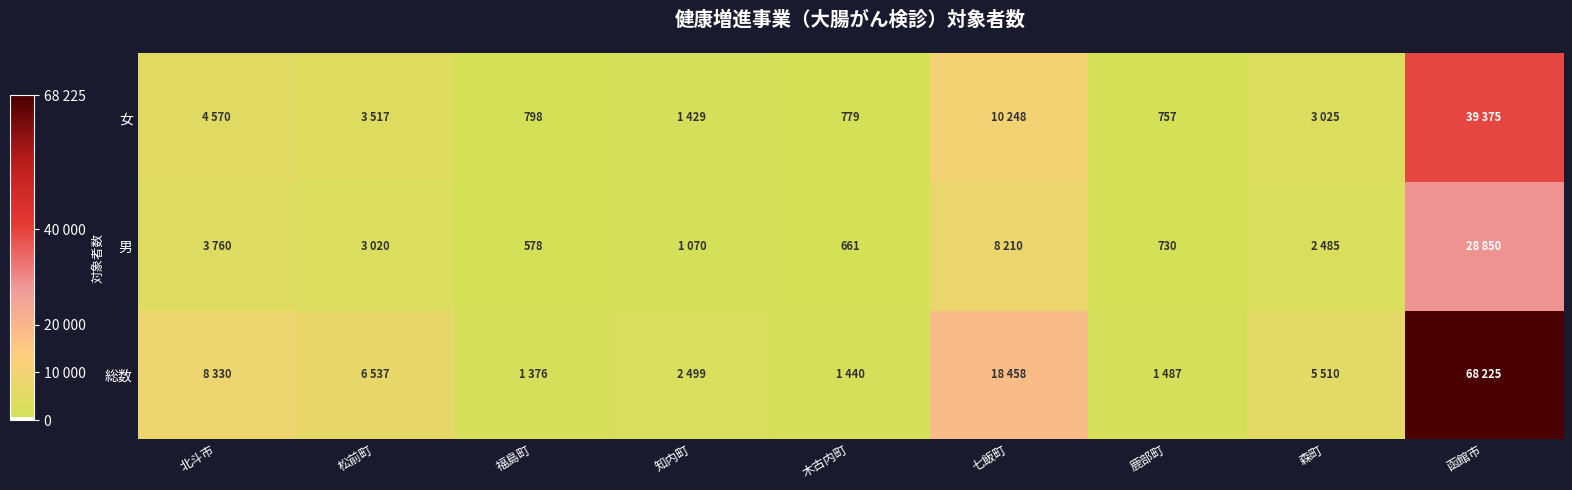

Is it true that 女 equals 779 at 木古内町?

True